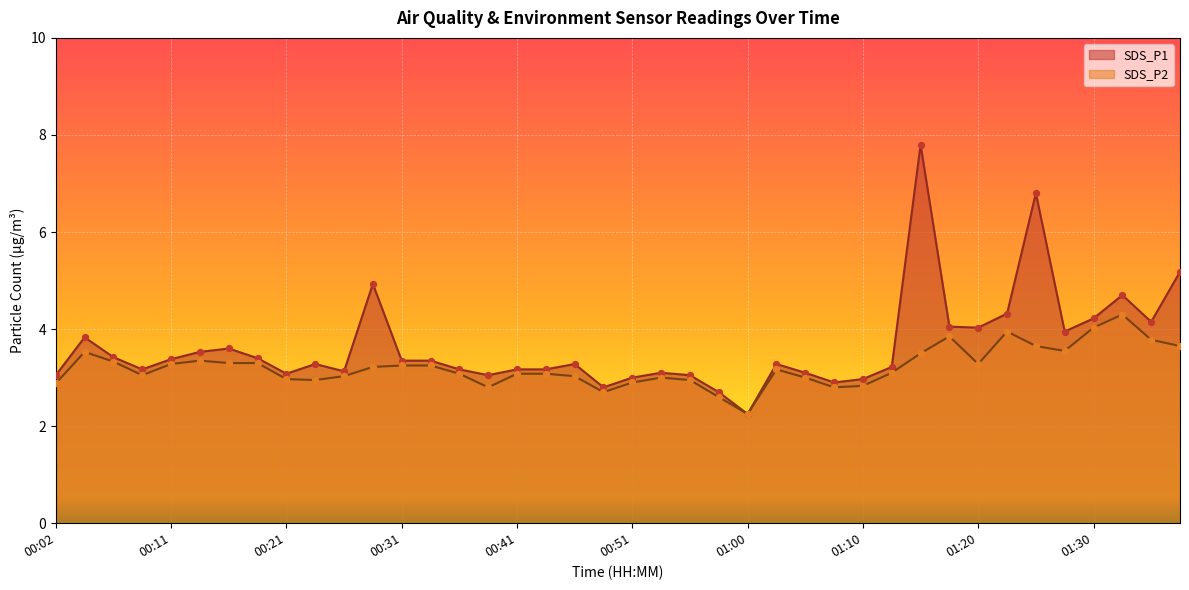

What are all the series names shown in the legend?

SDS_P1, SDS_P2